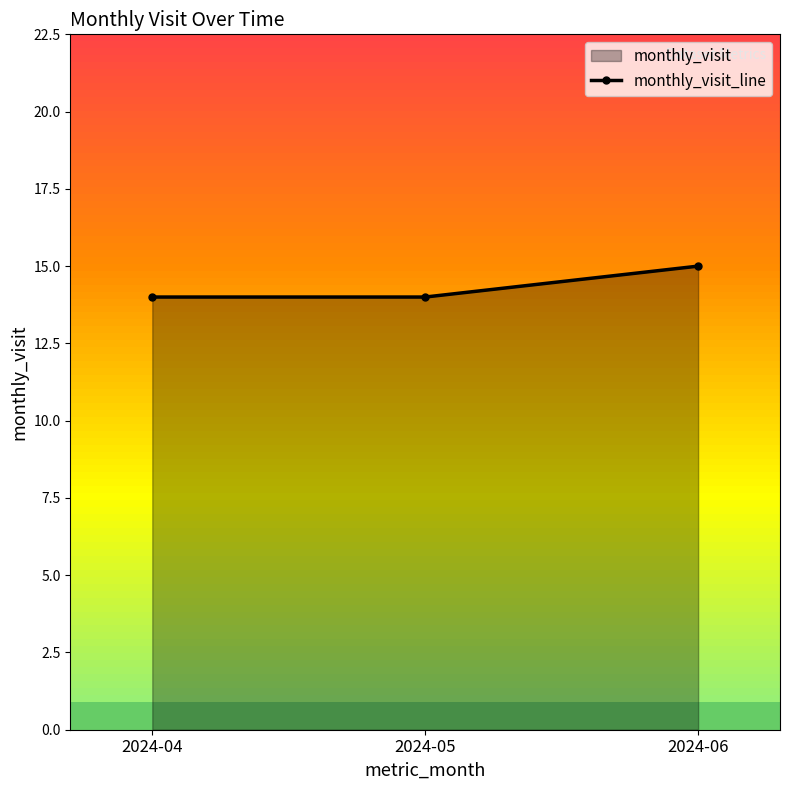

True or false: the data shows 20 at 2024-04.

False